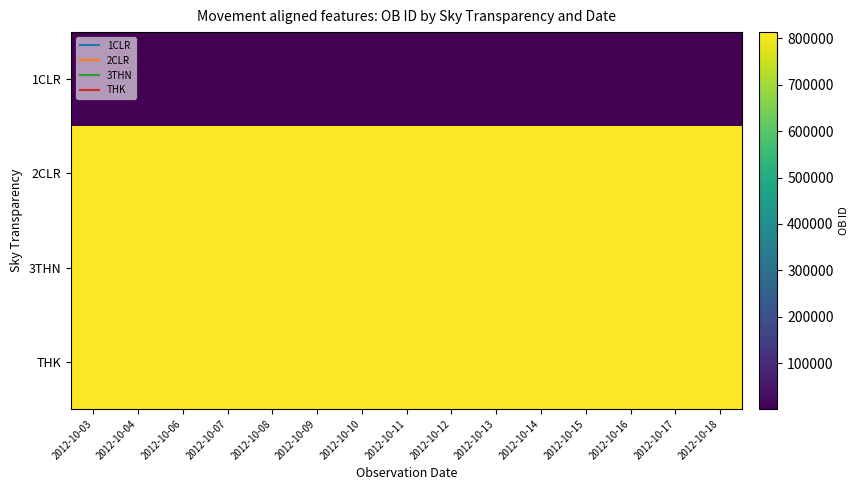

Count the number of categories in the chart.

15